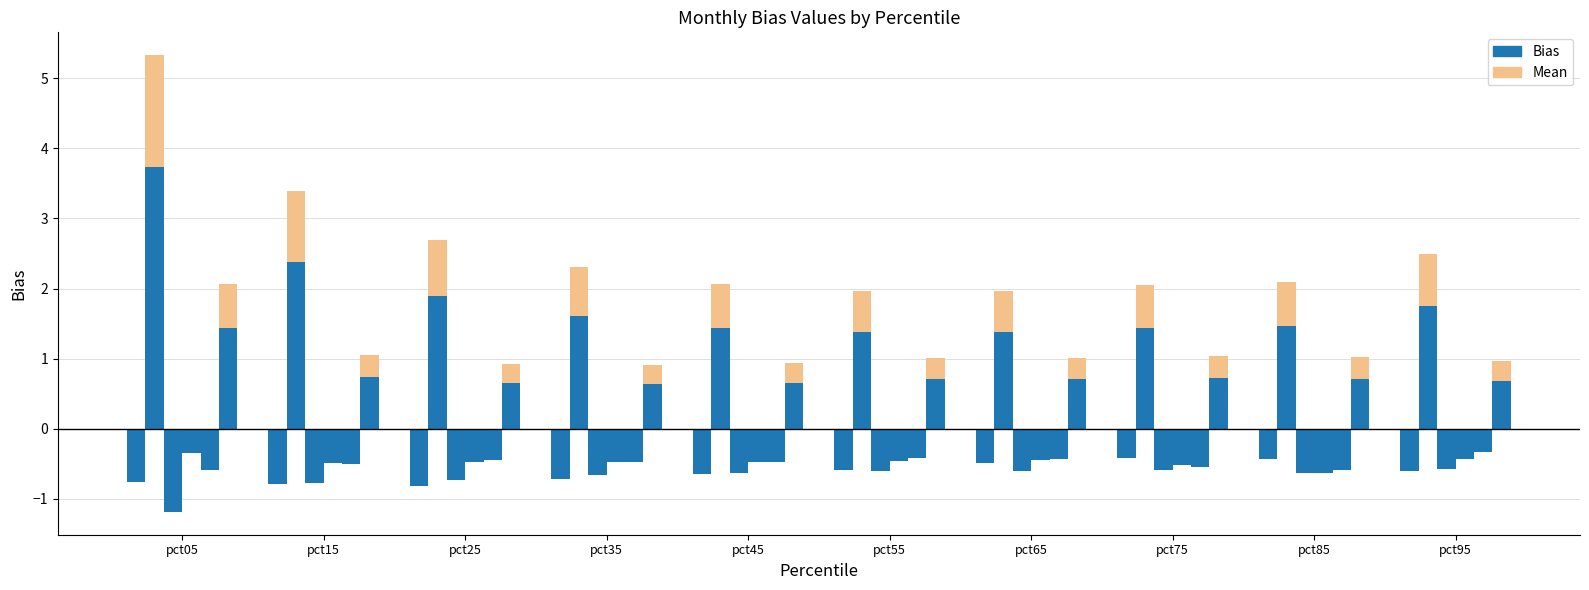

What is the total value across all series at pct25?

-0.8